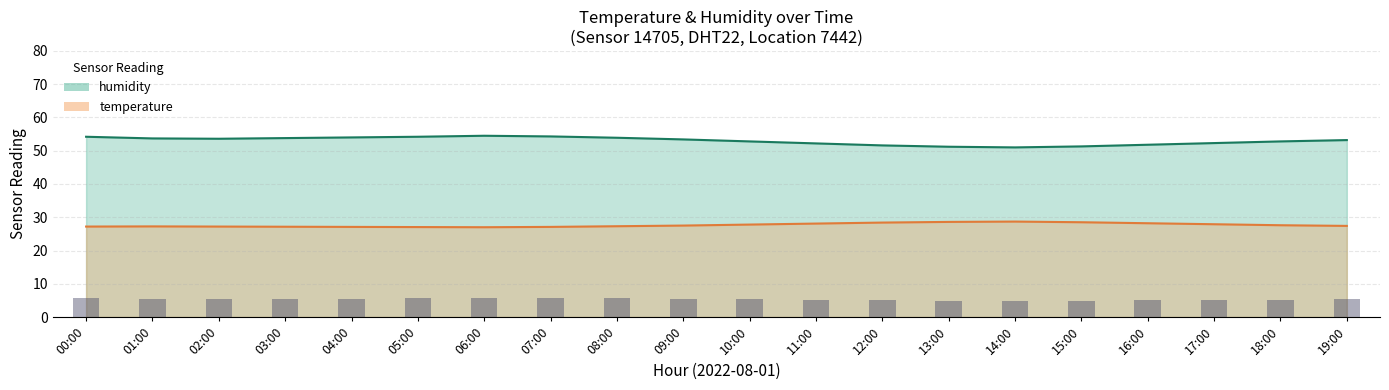

Which series has the largest range (max minus min)?

humidity